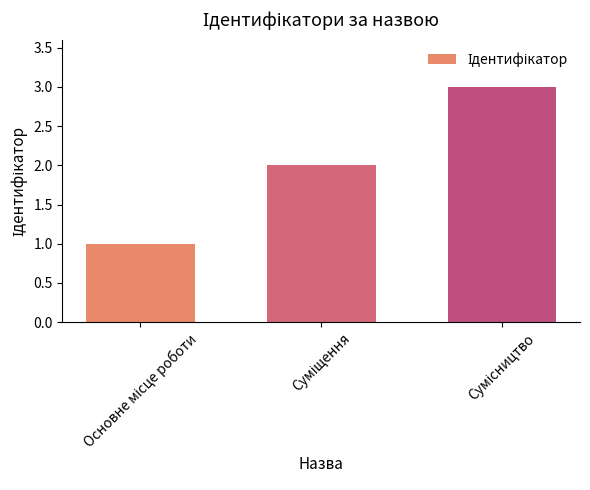

What is the difference between the maximum and minimum values?

2